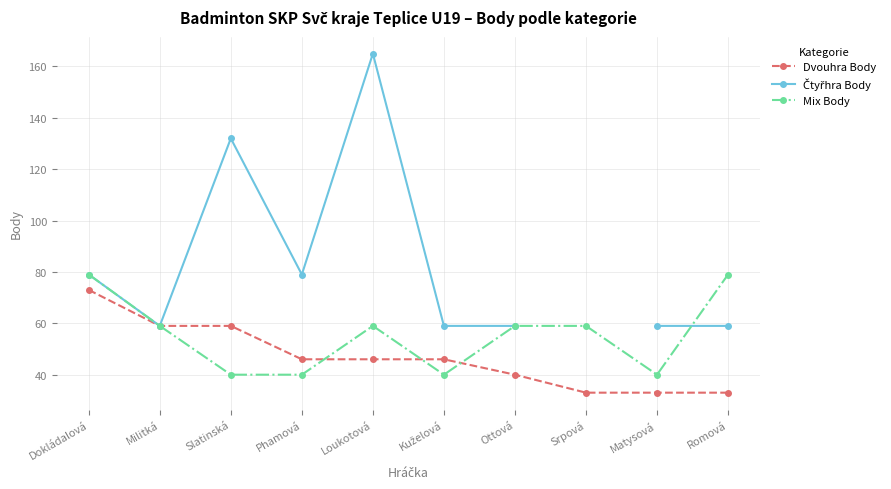

What is the spread (max minus min) of values at Matysová?

26.0